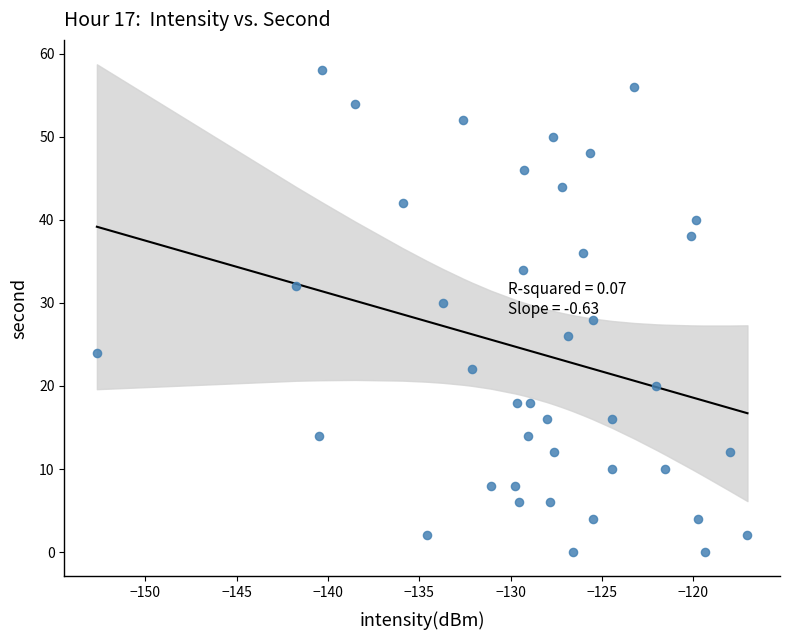

What is the range of Y values (max minus min)?

58